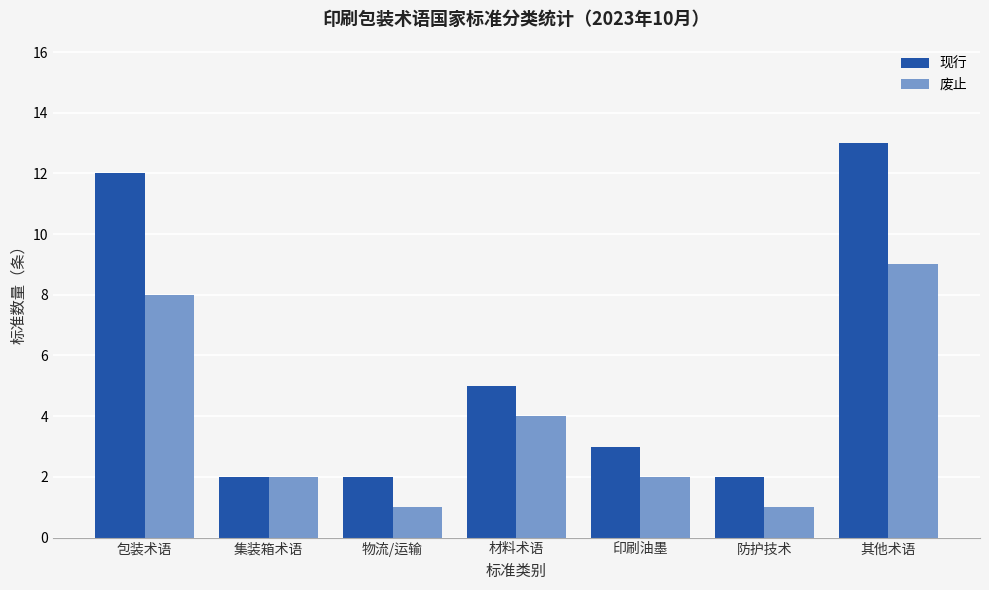

What is the value of the 现行 bar at the 7th from the left?

13